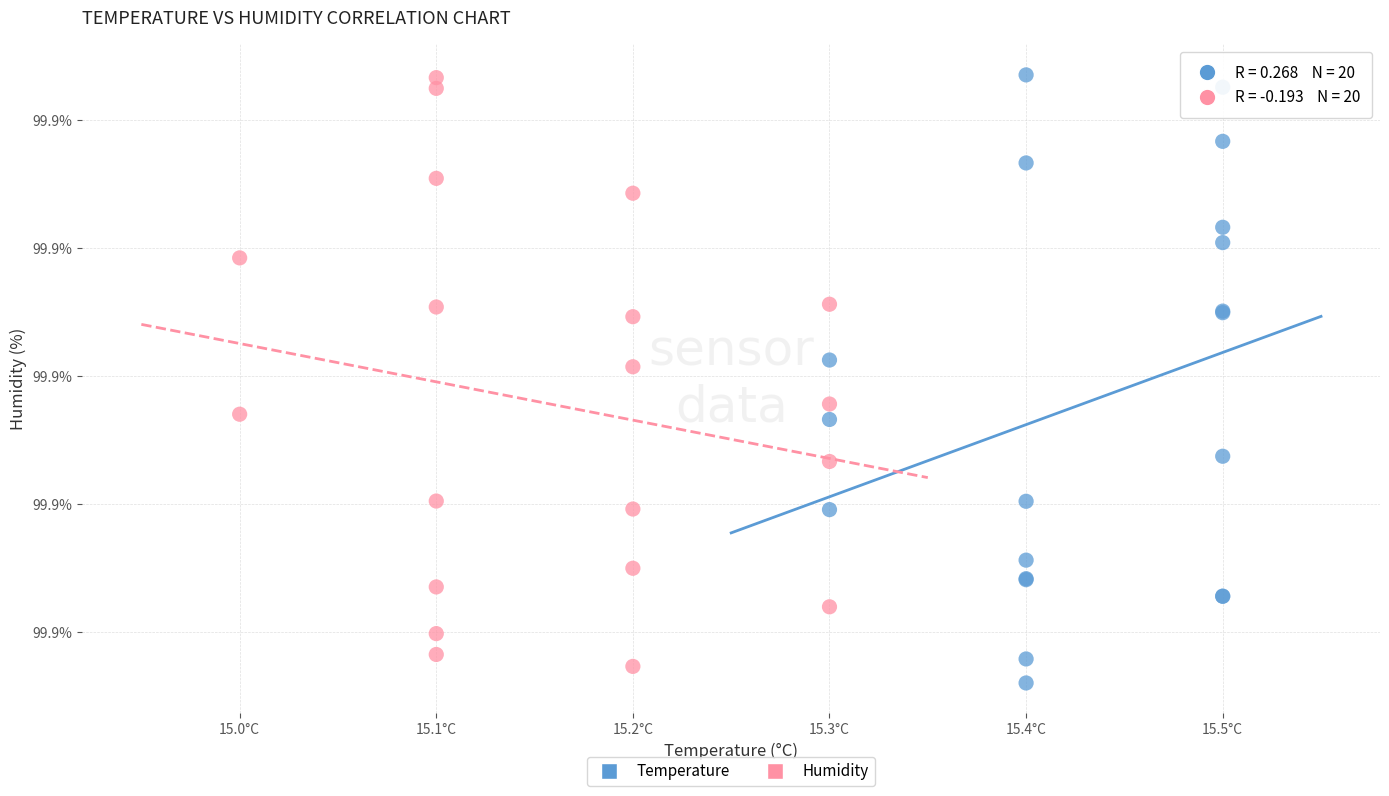

What are all the series names shown in the legend?

Temperature, Humidity